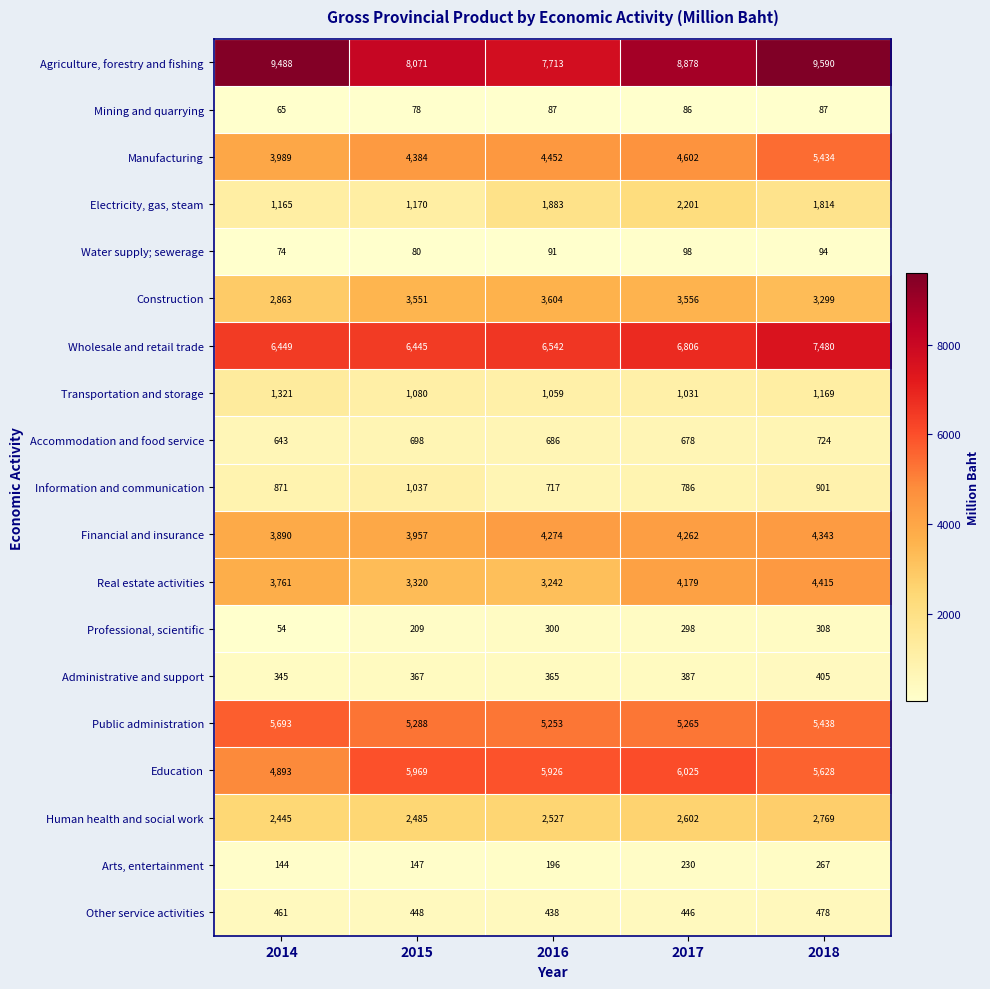

What value does the Other service activities series have at 2015?

448